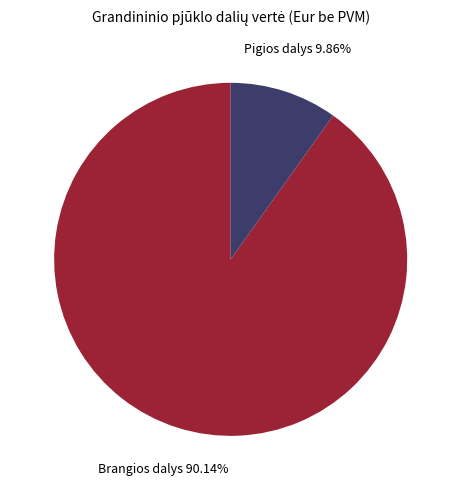

Does any single category account for the majority?

Yes